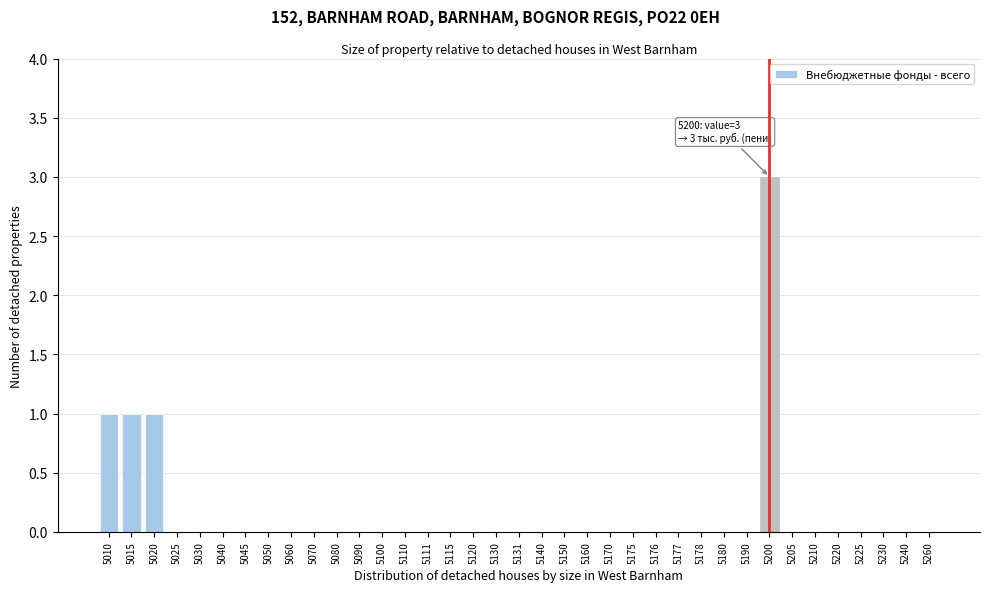

The chart shows a value of 2 at 5040. True or false?

False